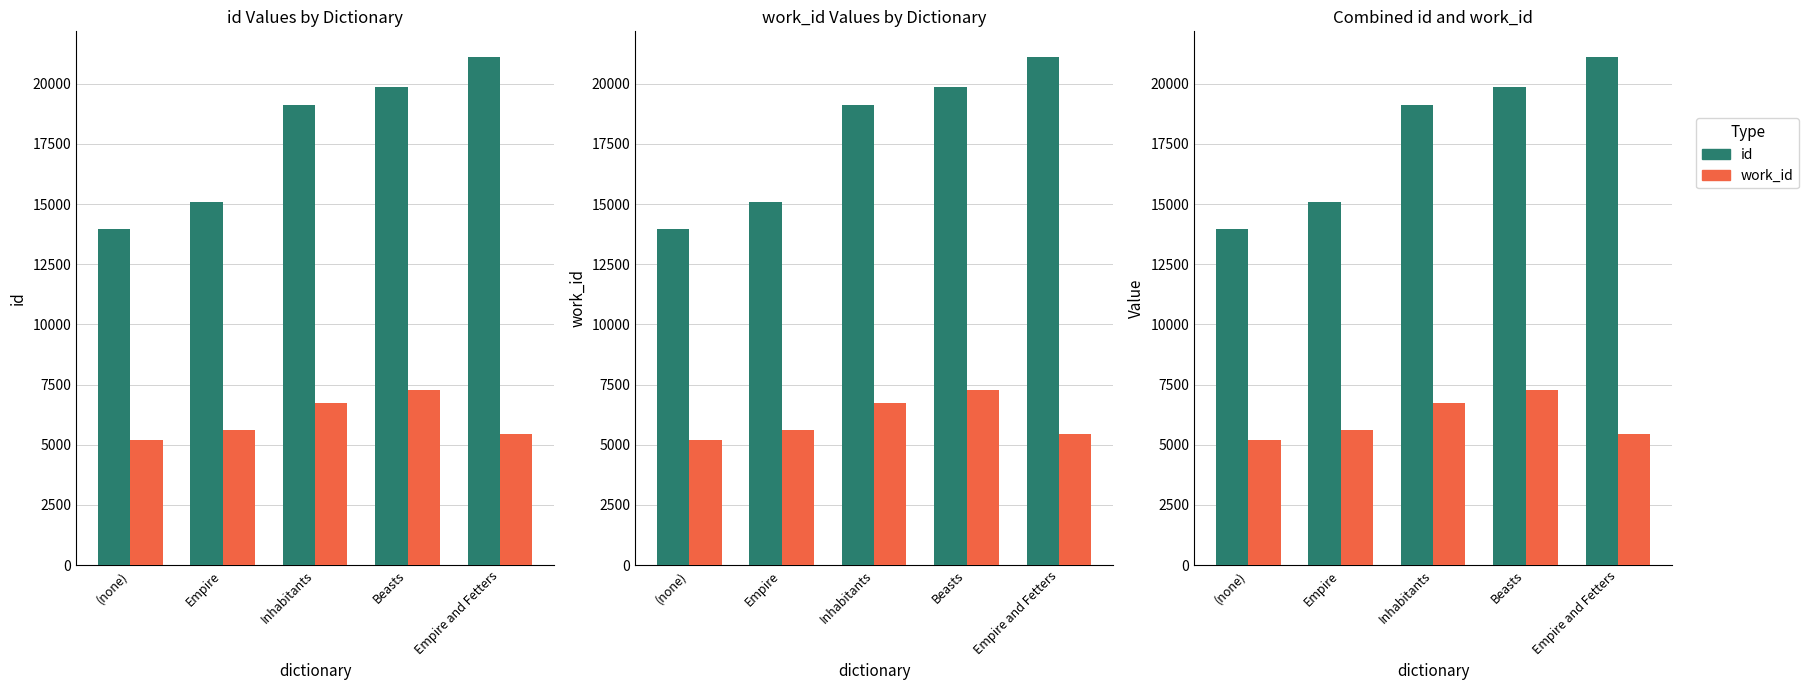

What is the difference between the maximum and minimum values in the work_id series?

2104